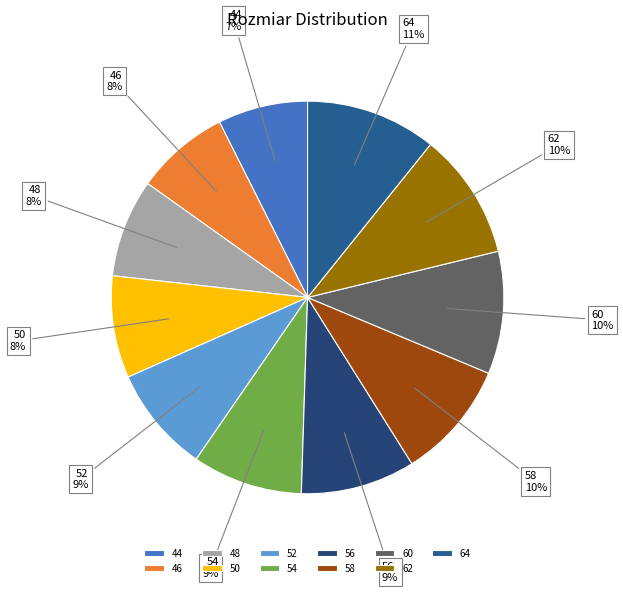

Which has a higher value, 50 or 46?

50